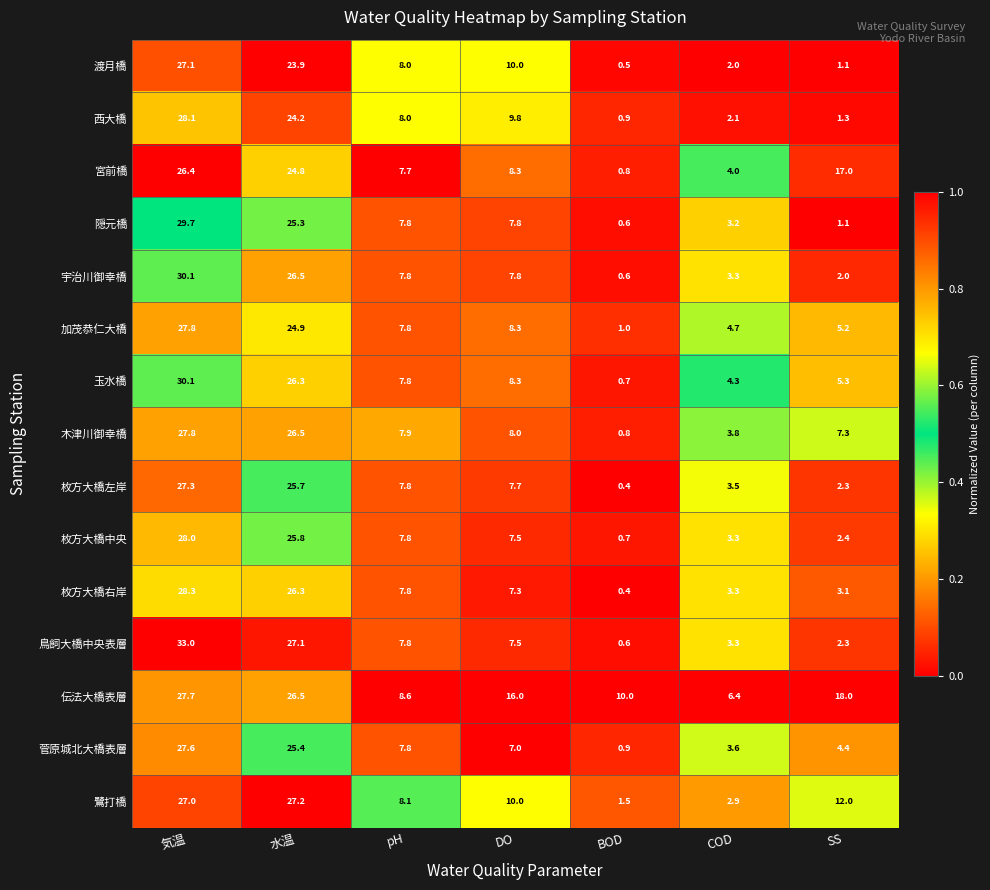

Is it true that 鷺打橋 equals 27.0 at 気温?

True